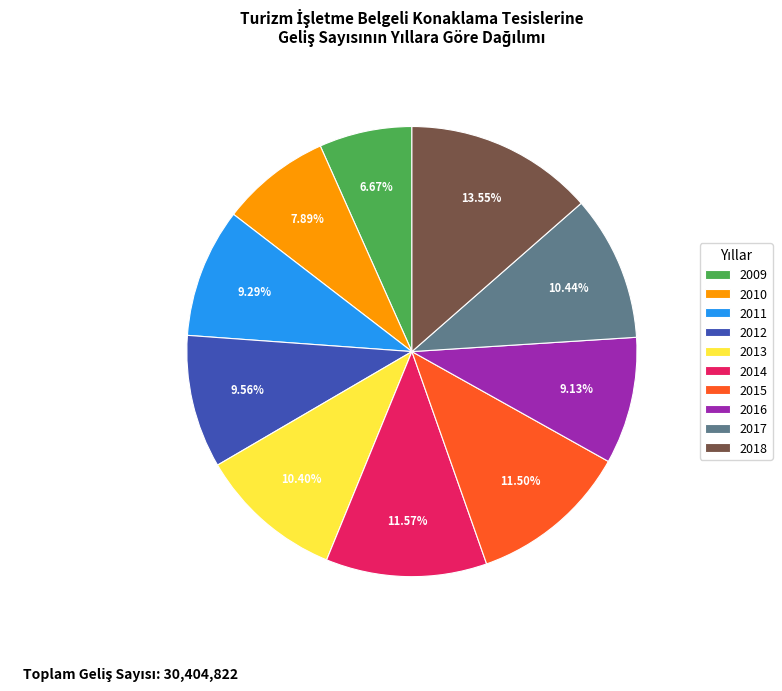

The 2018 slice represents 14% of the pie. True or false?

True